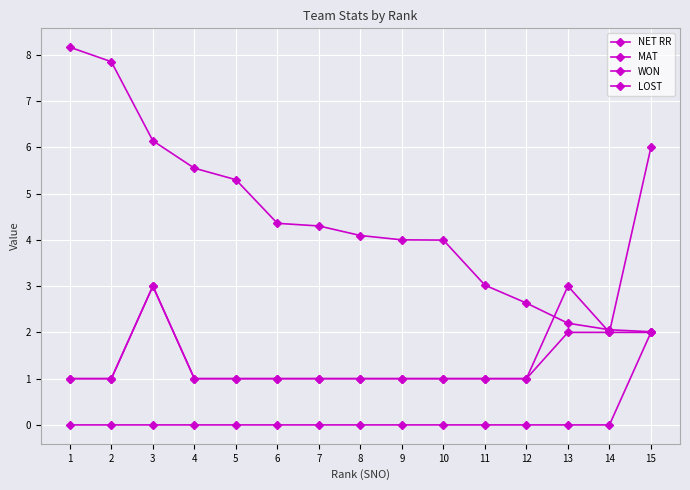

How many categories are shown in the chart?

15